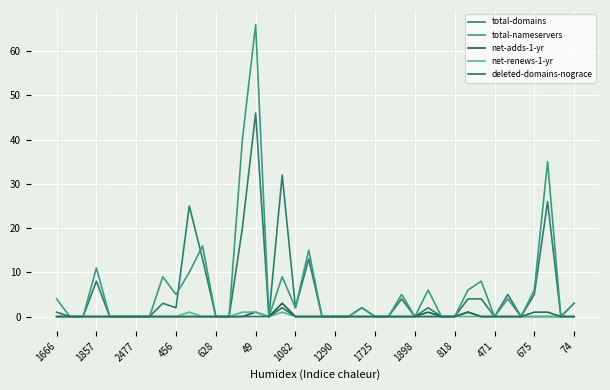

Does the chart have visible grid lines?

Yes